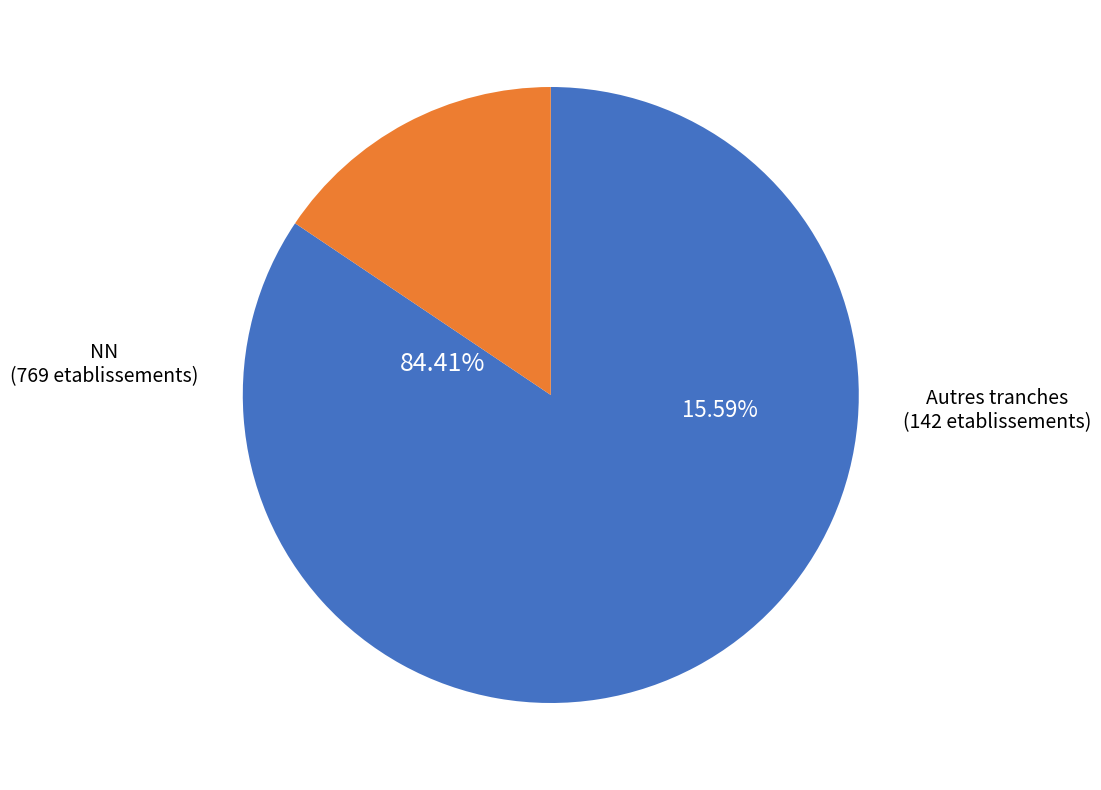

Which slice represents more than half of the pie?

NN